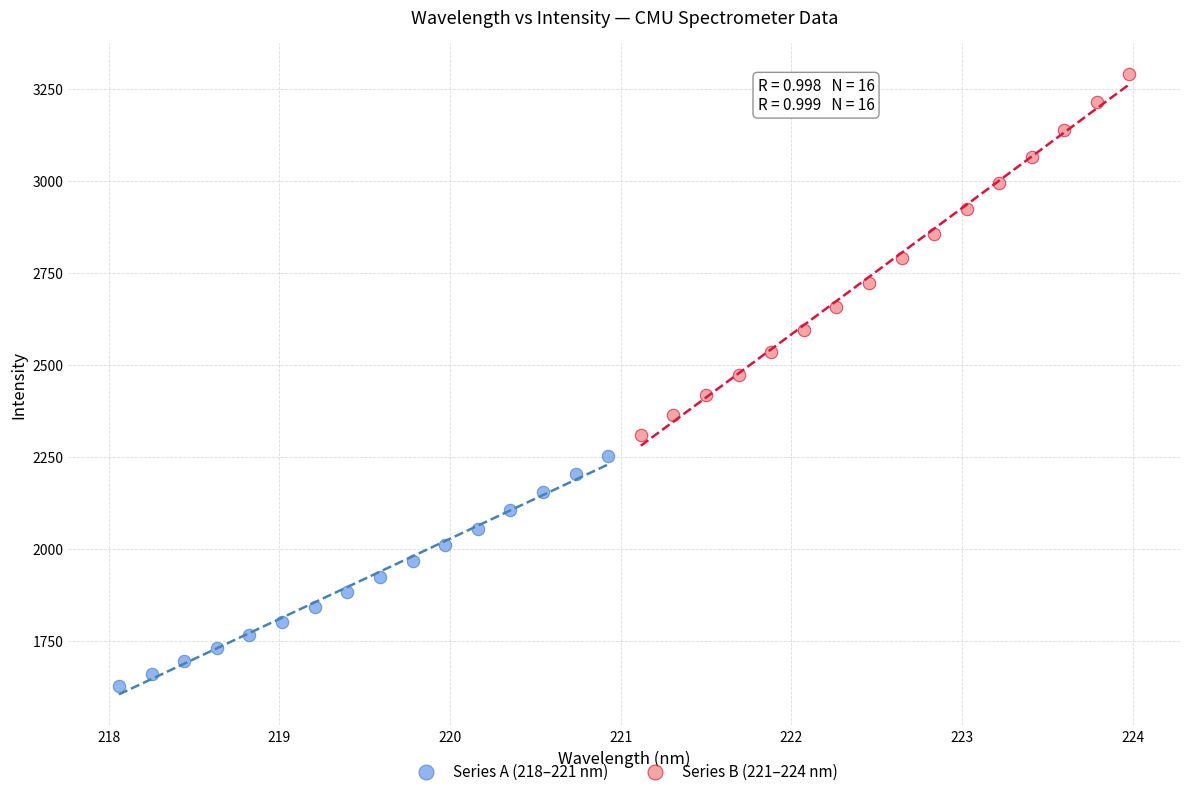

Which series has the largest Y range (max minus min)?

Series B (221–224 nm)